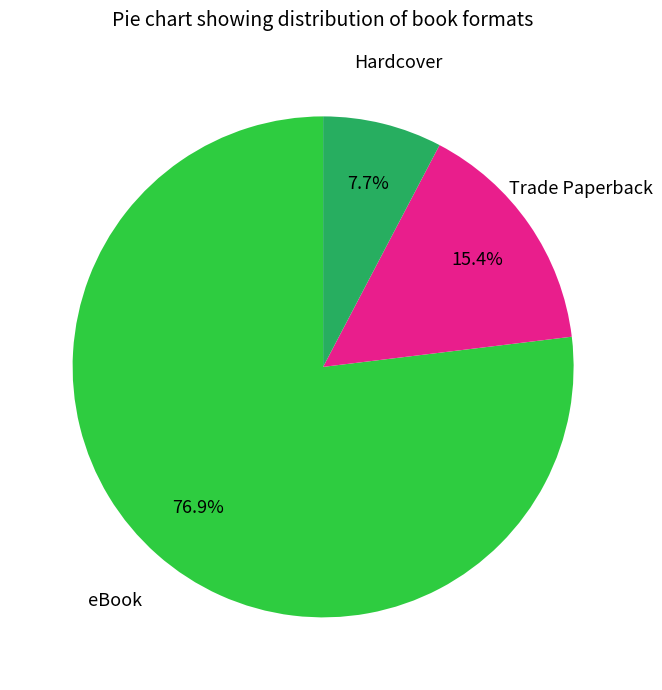

Between eBook and Hardcover, which is larger?

eBook